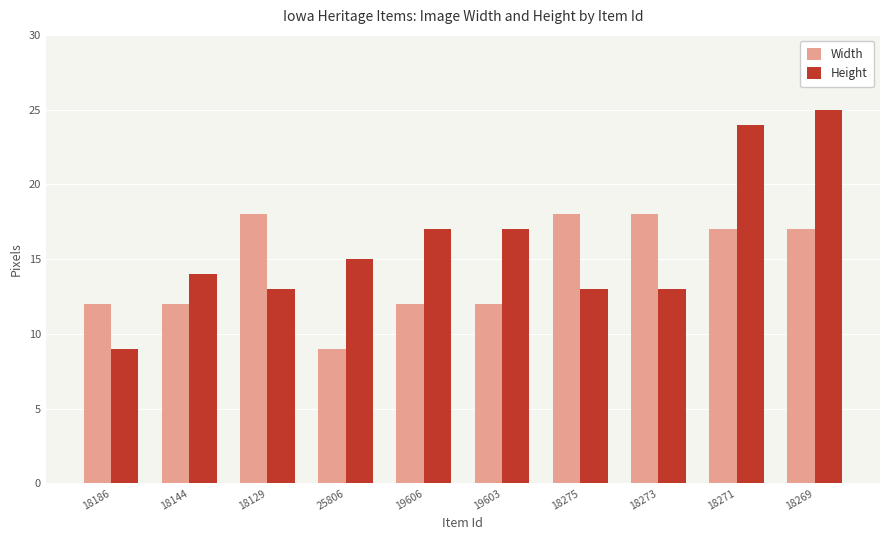

At which label does Height reach its minimum?

18186